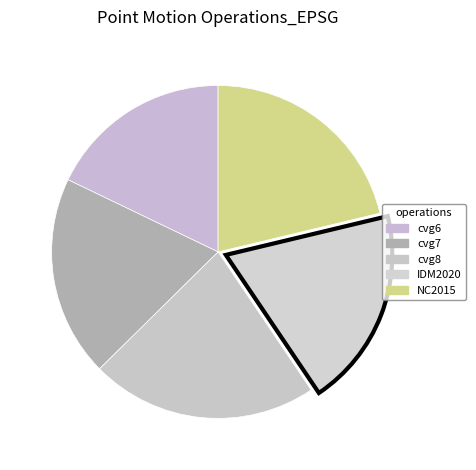

Count the number of slices in the pie.

5